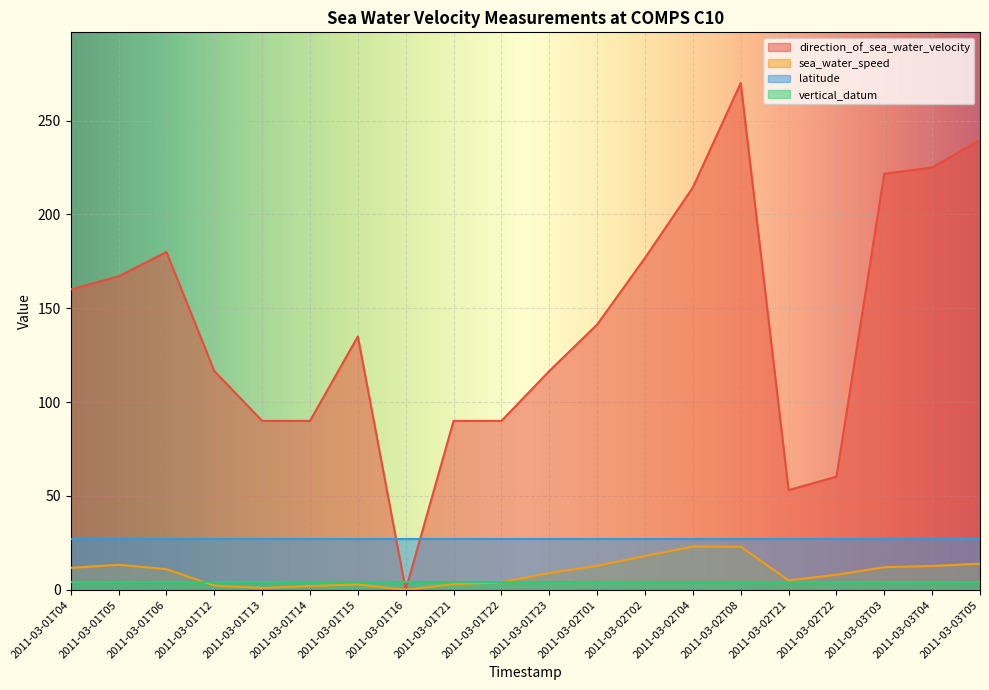

At which category does the chart reach its peak across all series?

2011-03-02T08